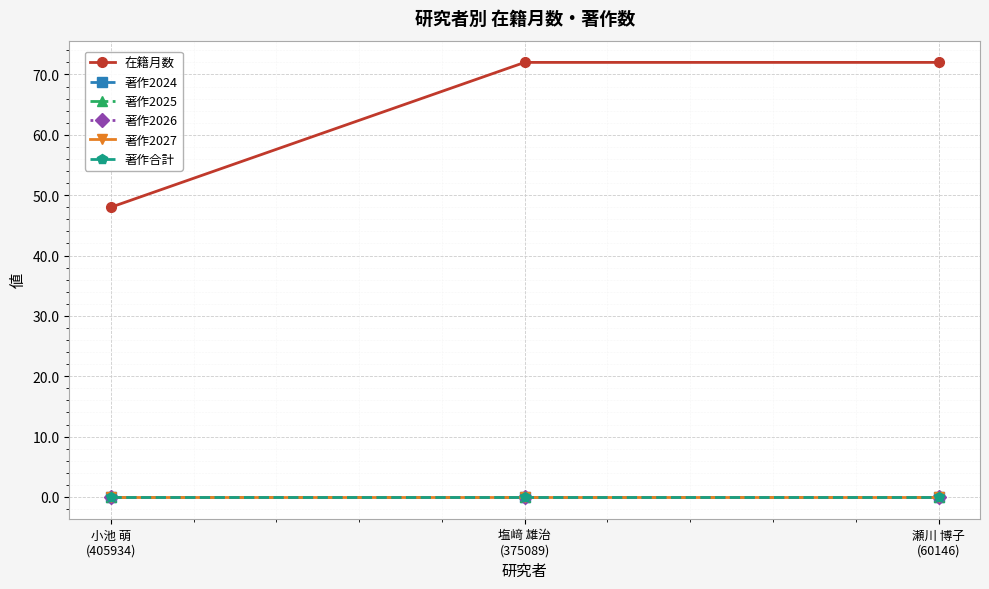

Between 小池 萌
(405934) and 塩﨑 雄治
(375089), which is larger?

塩﨑 雄治
(375089)